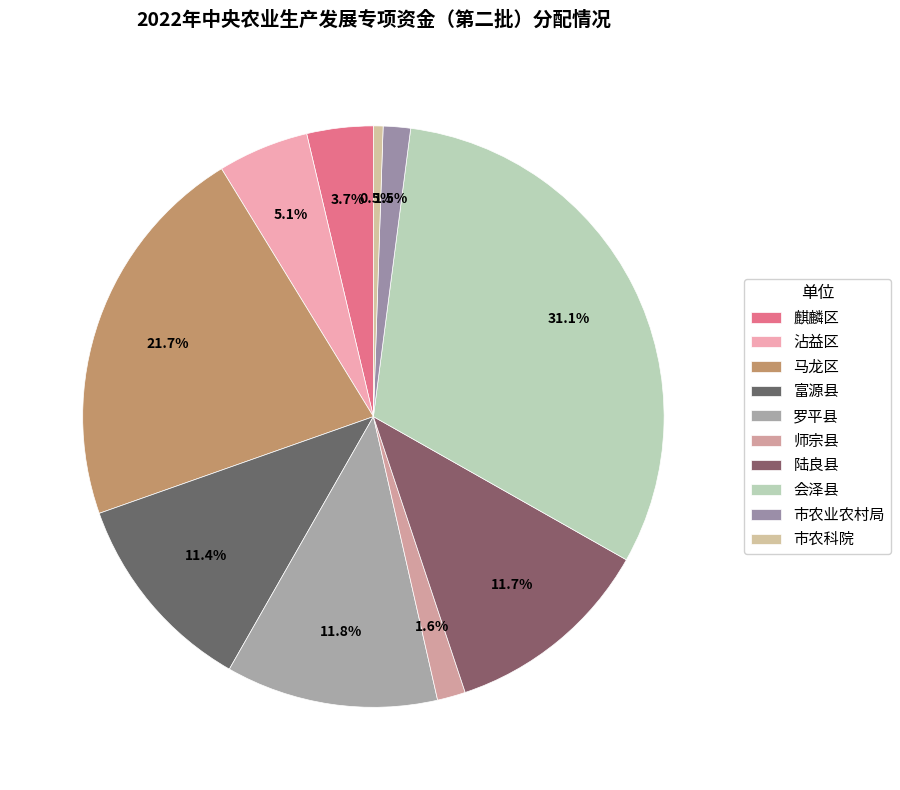

How many segments does this pie chart have?

10